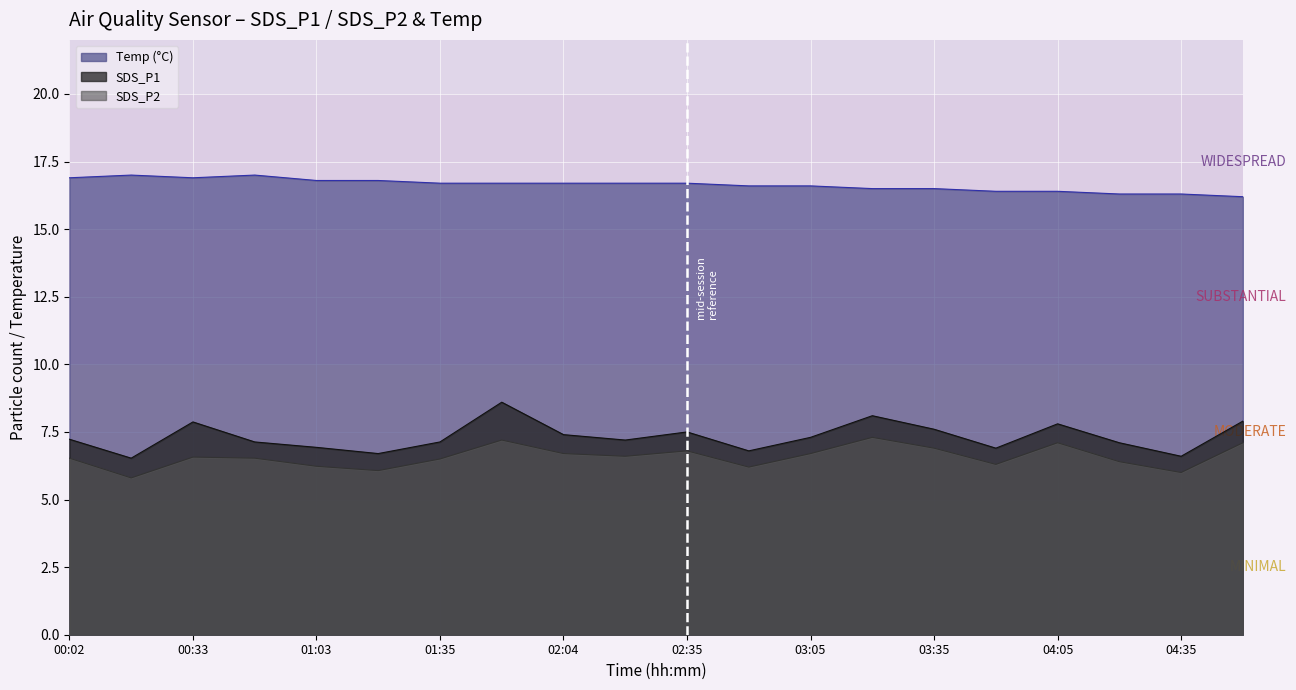

Which series has the largest total across all categories?

Temp (°C)